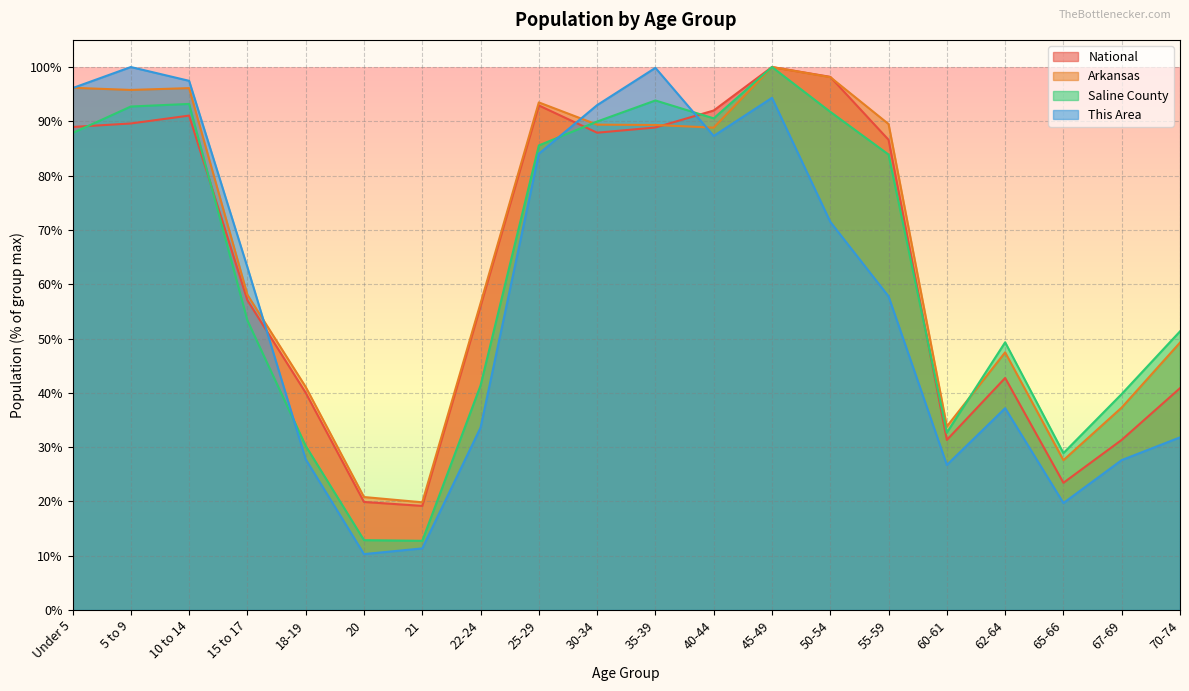

The value of Saline County at 5 to 9 is 133.4. True or false?

False